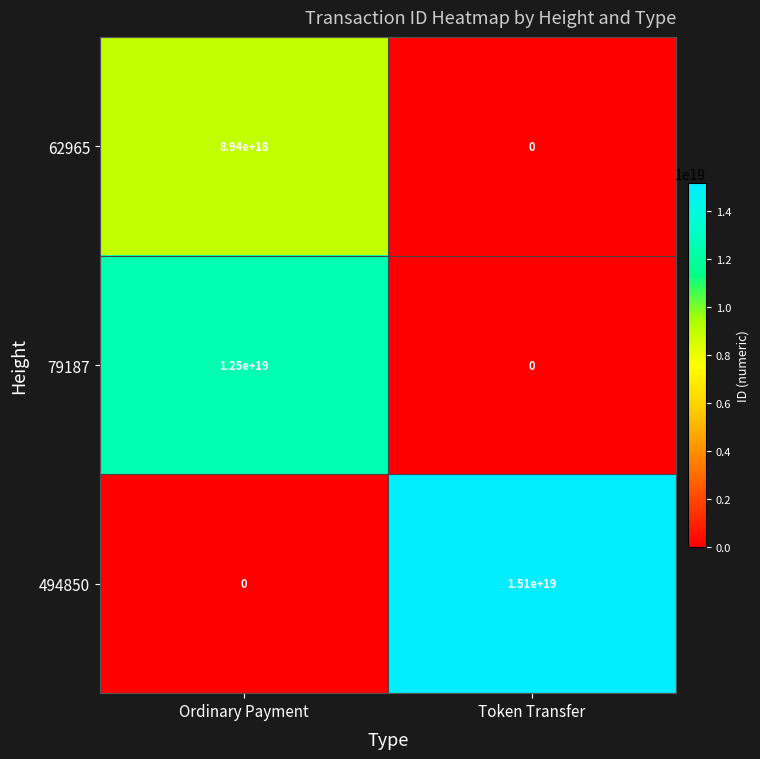

At how many categories does at least one series exceed 12698434825125449728?

1